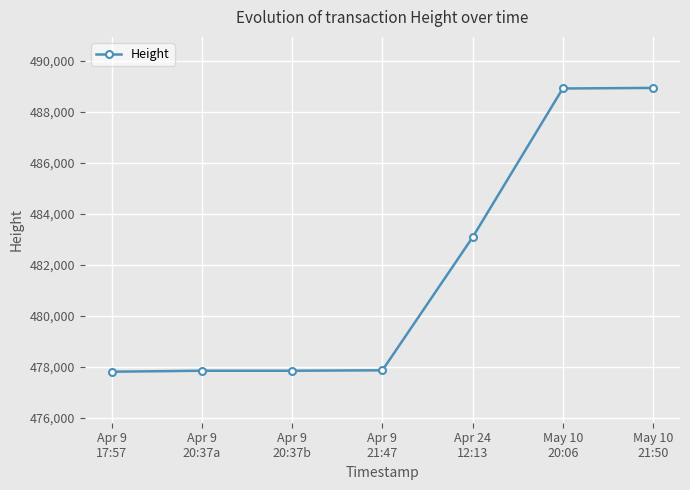

What is the difference between the maximum and second lowest values?

11087